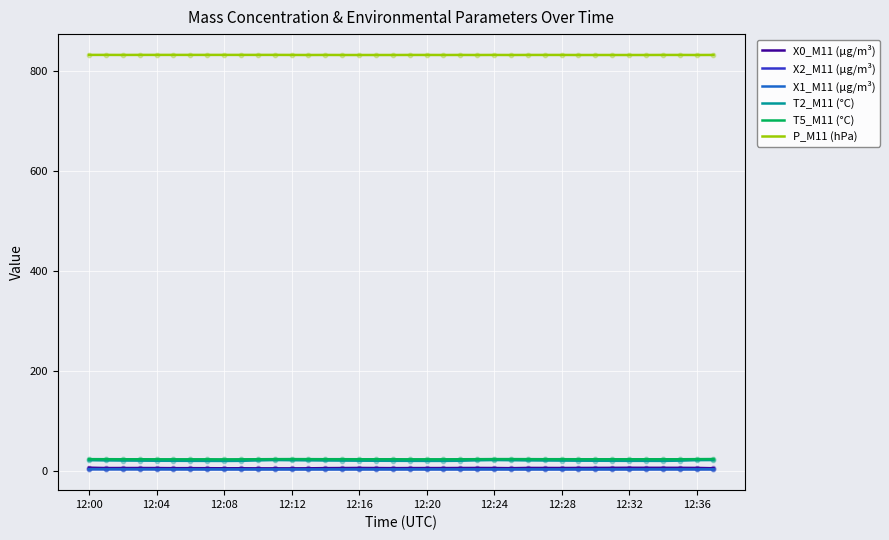

Is the value of P_M11 (hPa) at 37 greater than the value of X2_M11 (μg/m³) at 12:36?

Yes